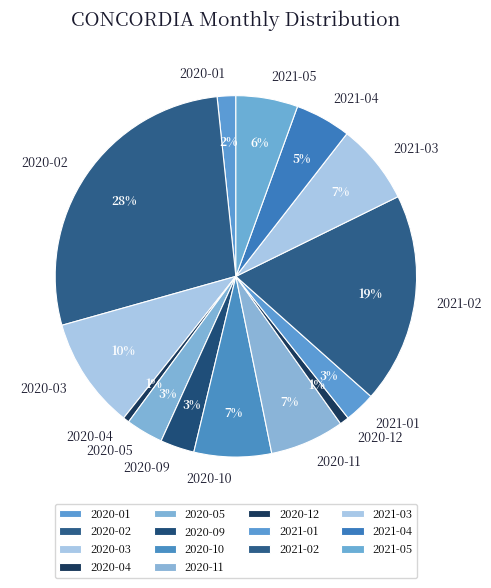

Which slice is the largest?

2020-02